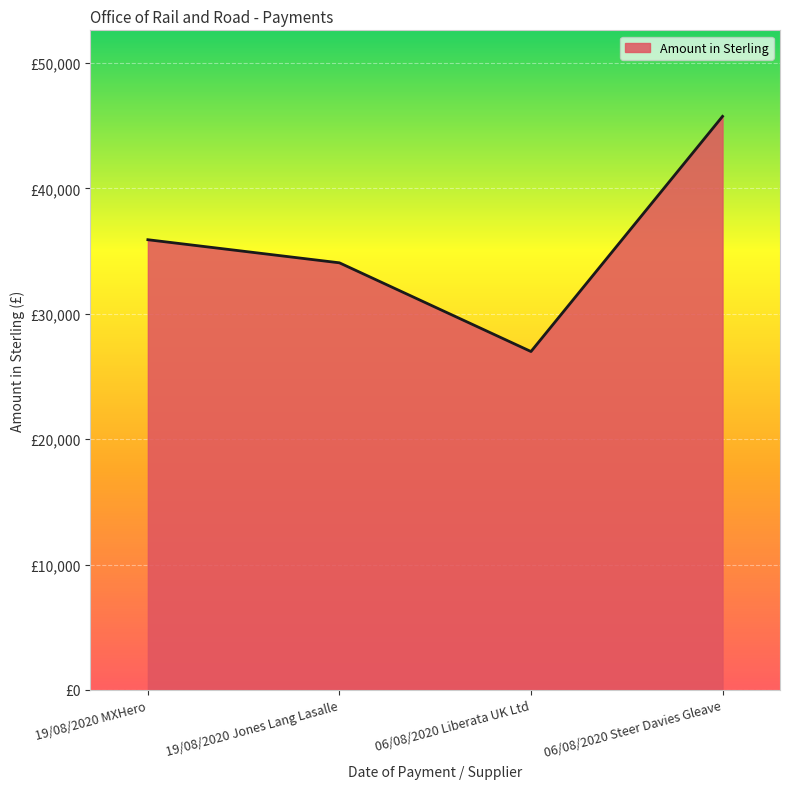

At which label is the value closest to 36370?

19/08/2020 MXHero